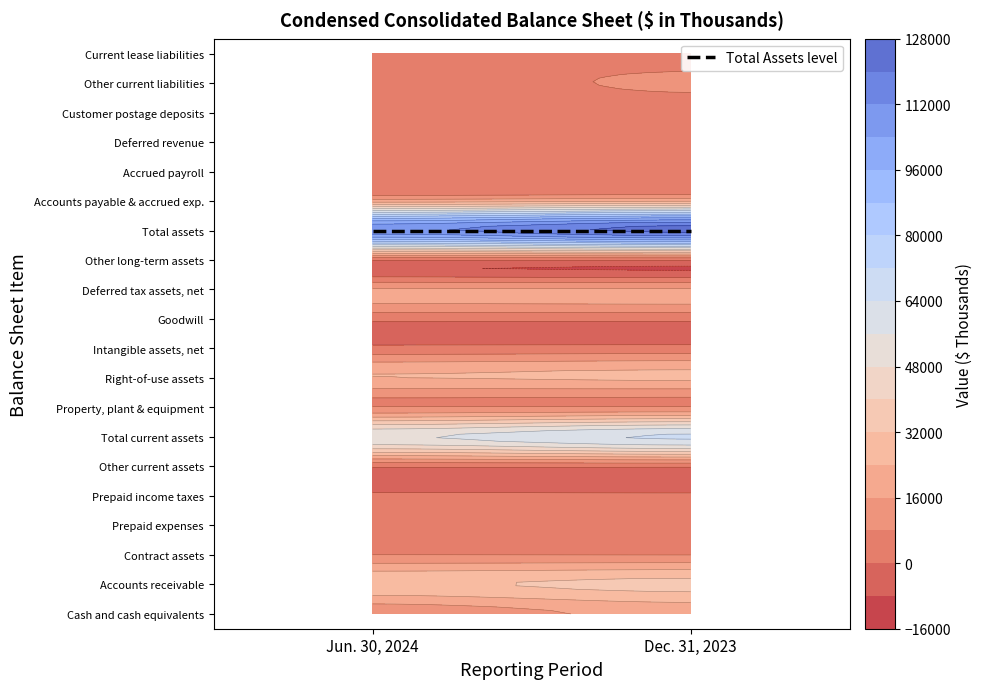

What is the sum of the Other current liabilities values at 1 and 0?

12303